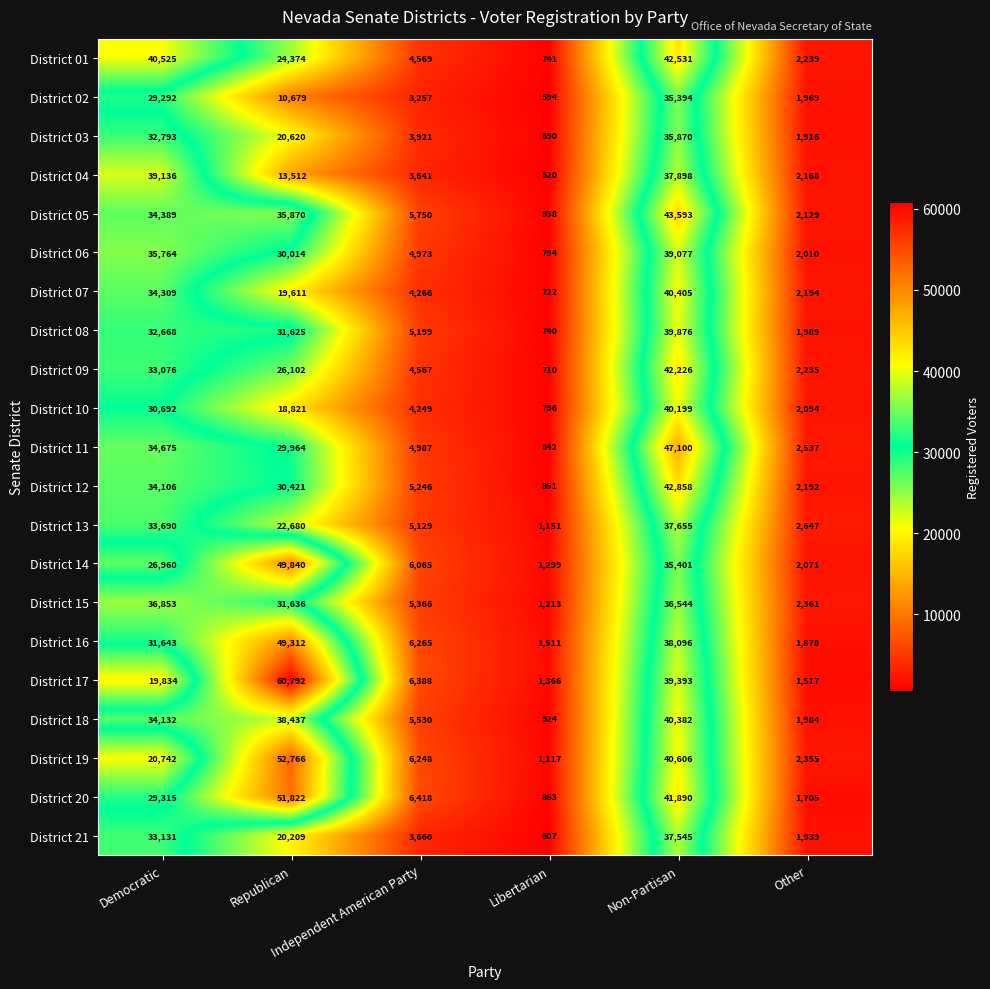

What is the maximum value for District 12?

42858